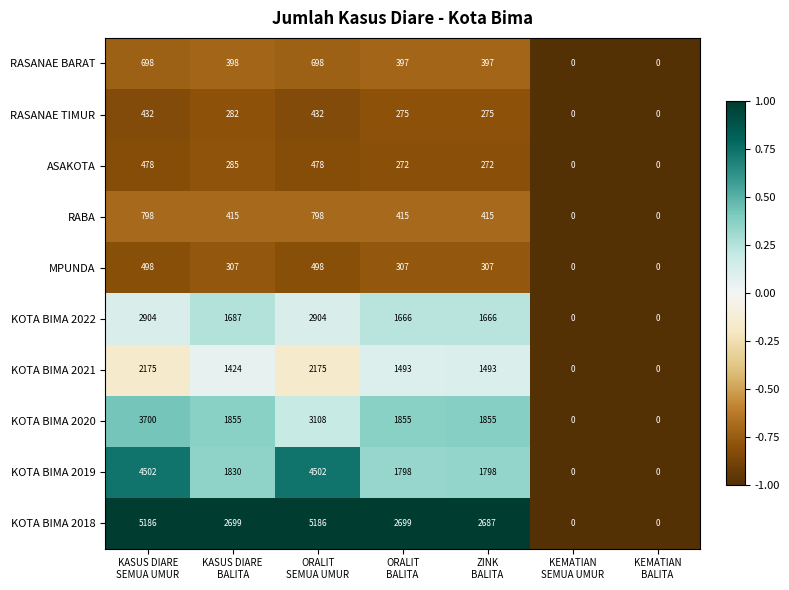

Count the KOTA BIMA 2019 values in the range 0 to 4502.

7